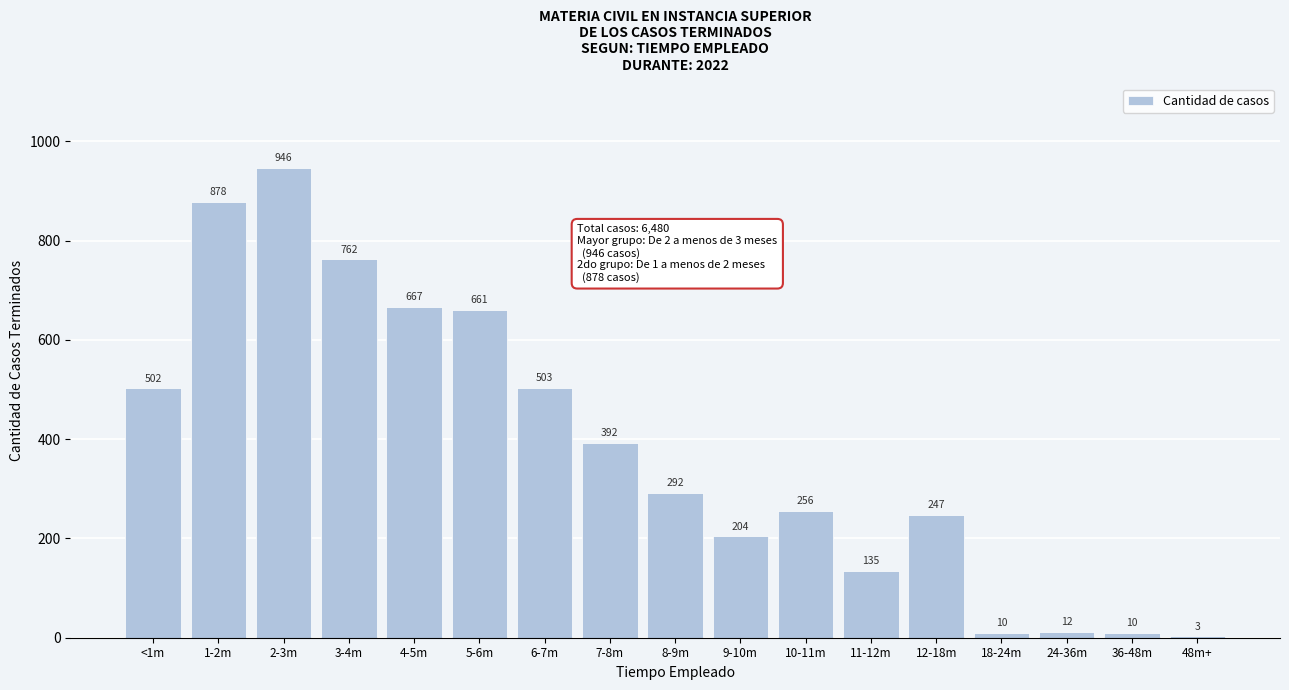

Reading left to right, transcribe all the data shown in this chart.

<1m=502	1-2m=878	2-3m=946	3-4m=762	4-5m=667	5-6m=661	6-7m=503	7-8m=392	8-9m=292	9-10m=204	10-11m=256	11-12m=135	12-18m=247	18-24m=10	24-36m=12	36-48m=10	48m+=3